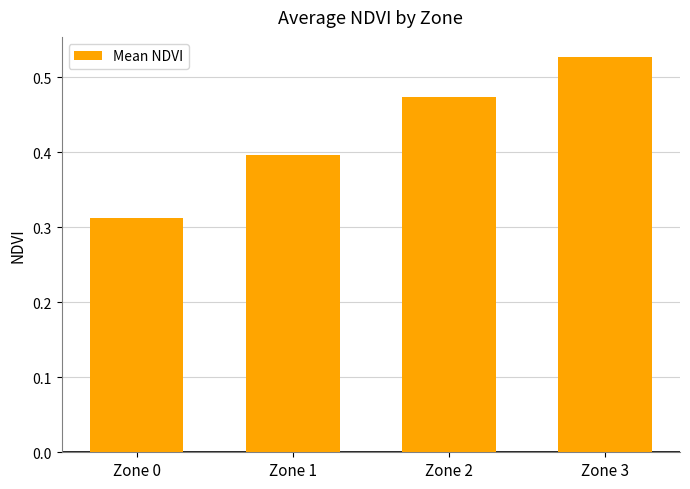

What is the value of the 2nd bar from the left?

0.4